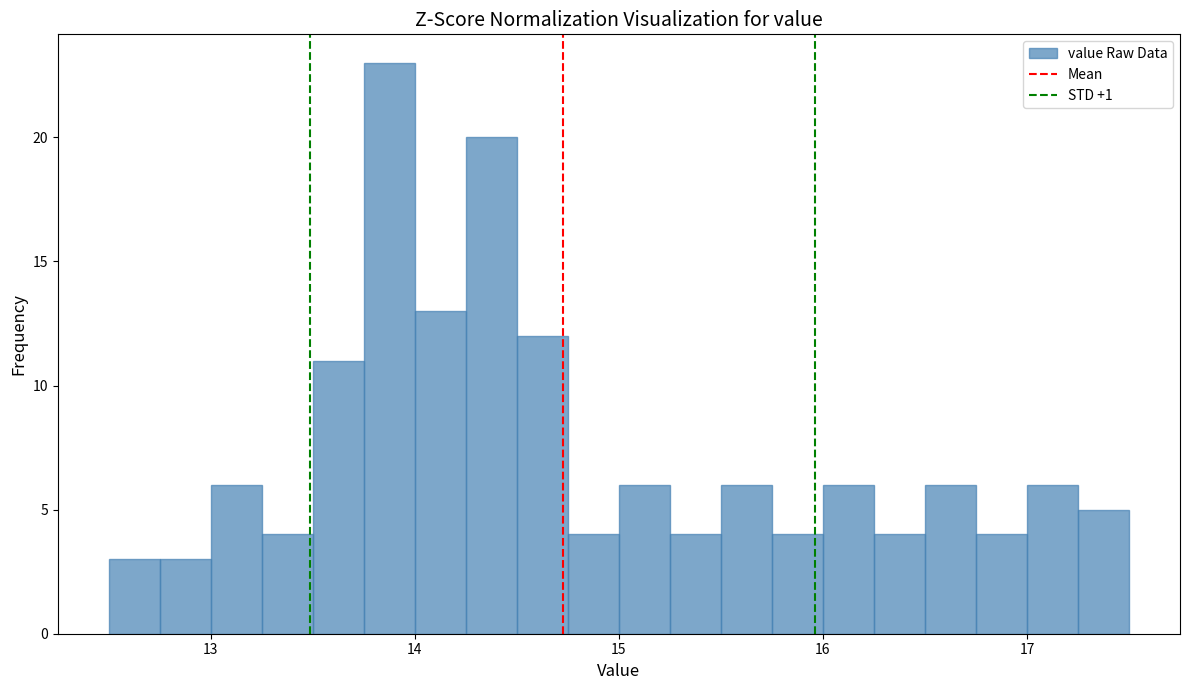

Read against the x-axis, roughly where is the centre of the tallest bar?

13.9